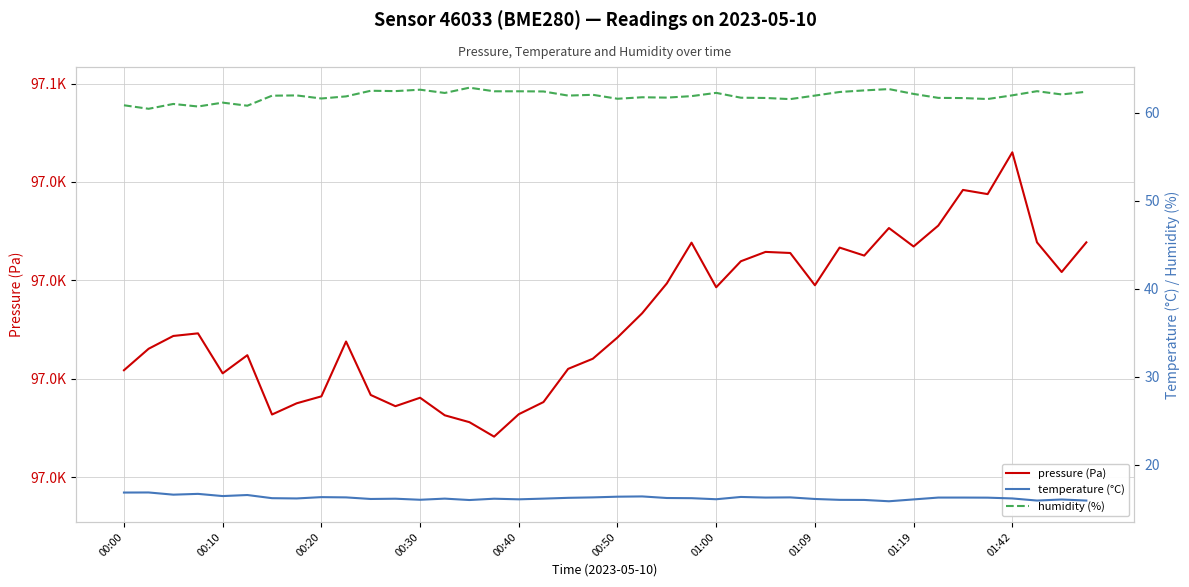

Is it true that pressure (Pa) equals 171050.2 at 25?

False